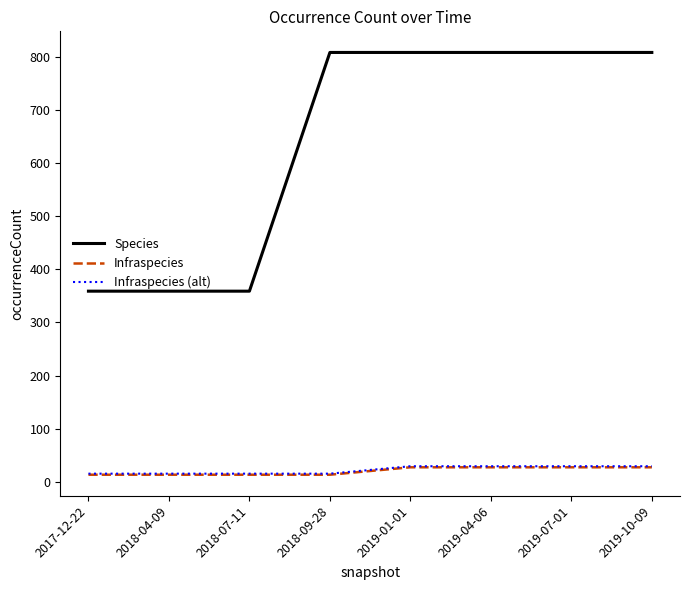

Between 2018-04-09 and 2019-04-06, which series saw the biggest shift?

Species